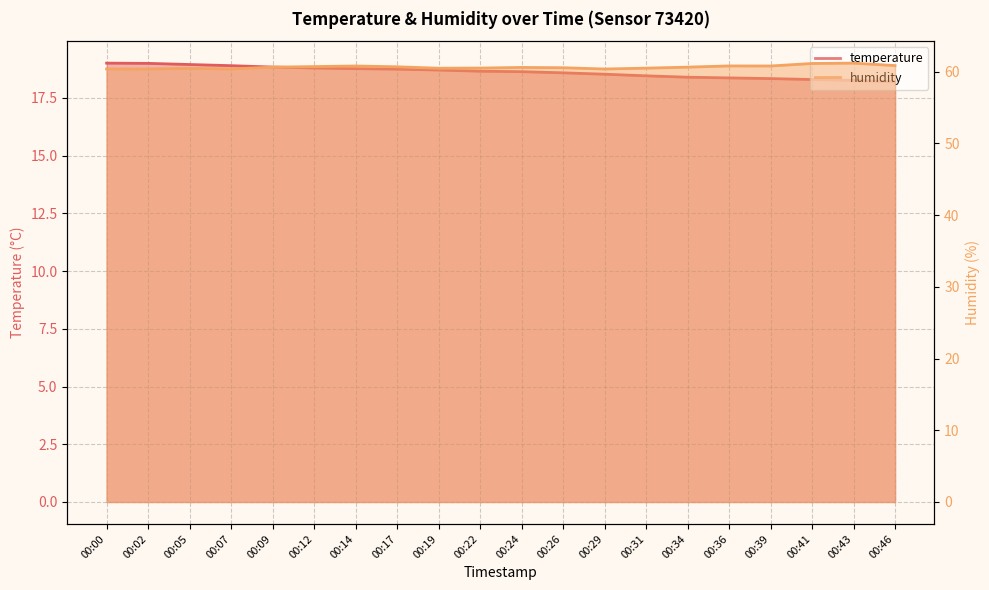

Reading left to right, list all the values displayed in this chart.

temperature: 00:00=19.0	00:02=19.0	00:05=18.9	00:07=18.9	00:09=18.8	00:12=18.8	00:14=18.8	00:17=18.8	00:19=18.7	00:22=18.7	00:24=18.6	00:26=18.6	00:29=18.5	00:31=18.5	00:34=18.4	00:36=18.4	00:39=18.3	00:41=18.3	00:43=18.3	00:46=18.2
humidity: 00:00=60.4	00:02=60.4	00:05=60.5	00:07=60.4	00:09=60.6	00:12=60.7	00:14=60.8	00:17=60.7	00:19=60.5	00:22=60.5	00:24=60.6	00:26=60.5	00:29=60.4	00:31=60.5	00:34=60.6	00:36=60.8	00:39=60.8	00:41=61.1	00:43=61.2	00:46=60.9